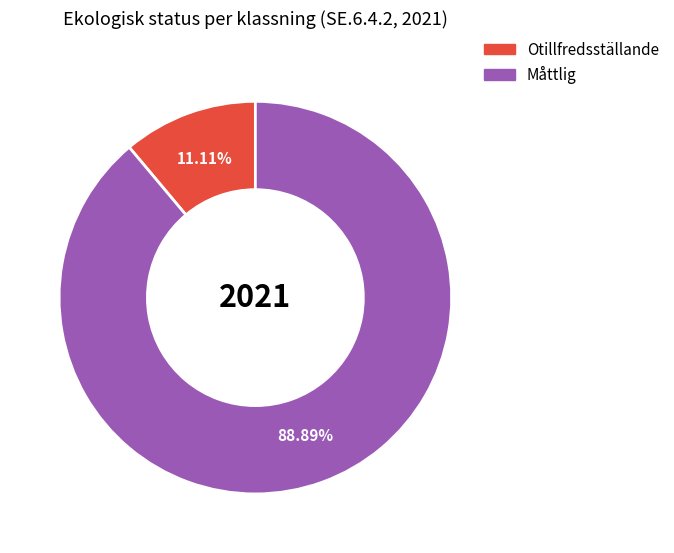

What percentage is the Otillfredsställande slice, to the nearest percent?

11%